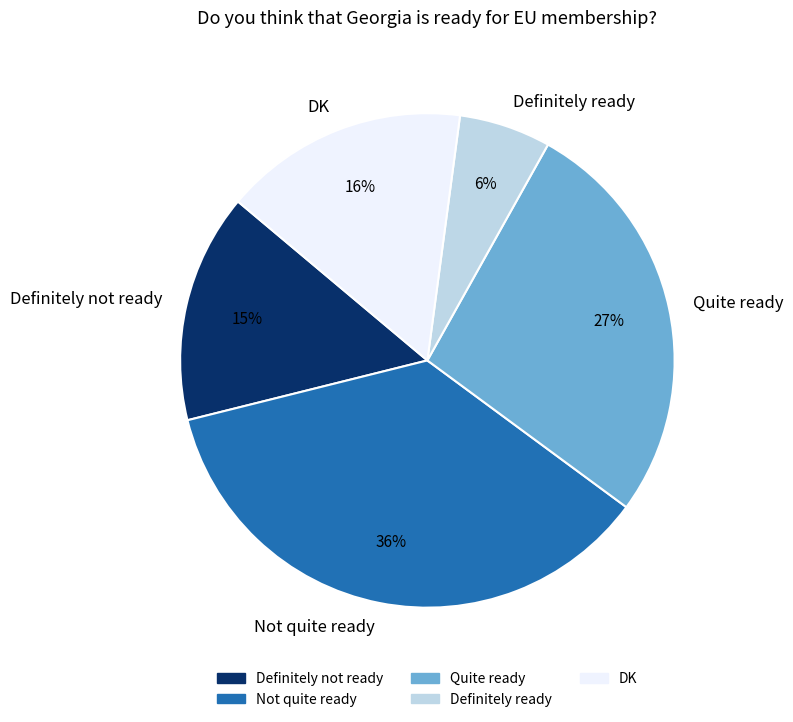

What is the ratio of the value at Definitely not ready to the value at Definitely ready?

2.5